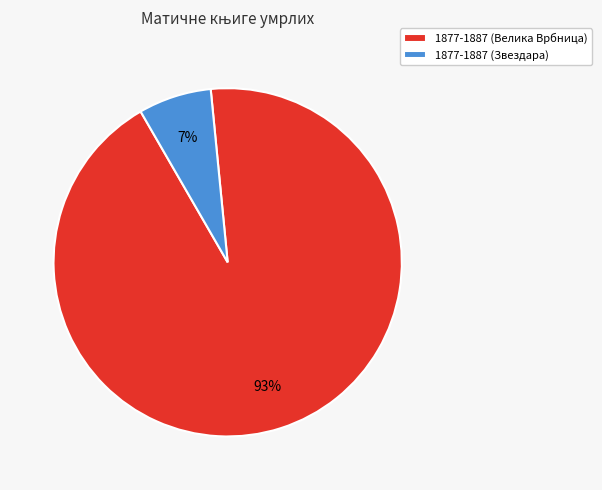

Combined, do 1877-1887 (Велика Врбница) and 1877-1887 (Звездара) account for over 50%?

Yes